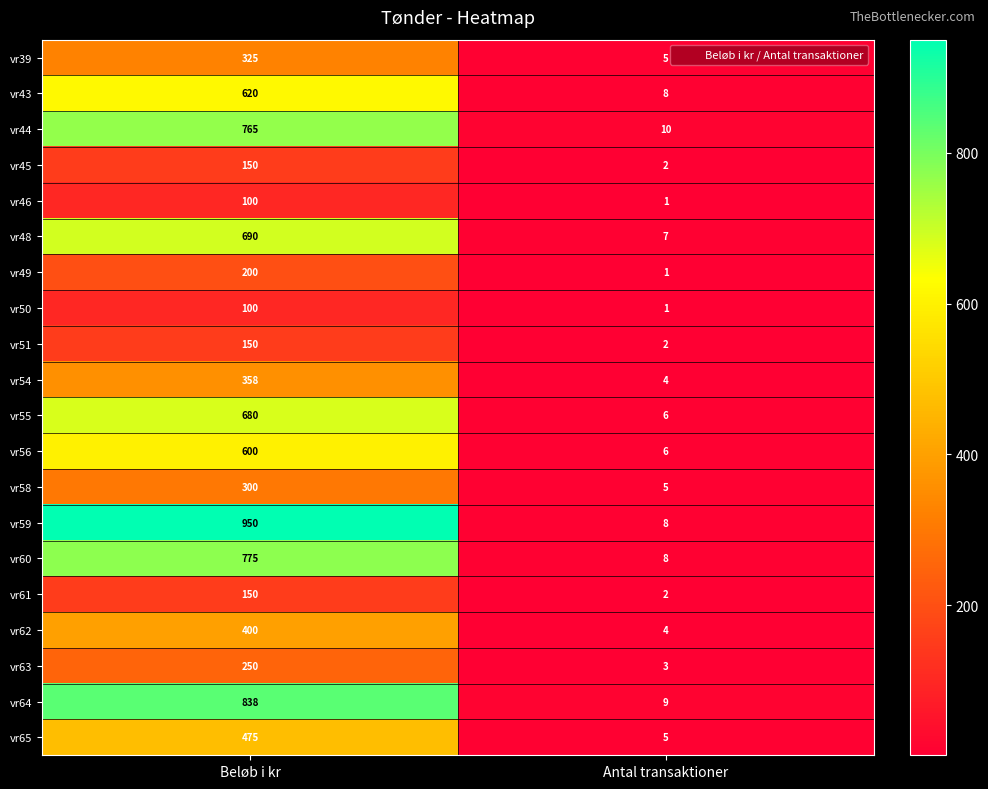

At which category is the sum across all series the highest?

Beløb i kr